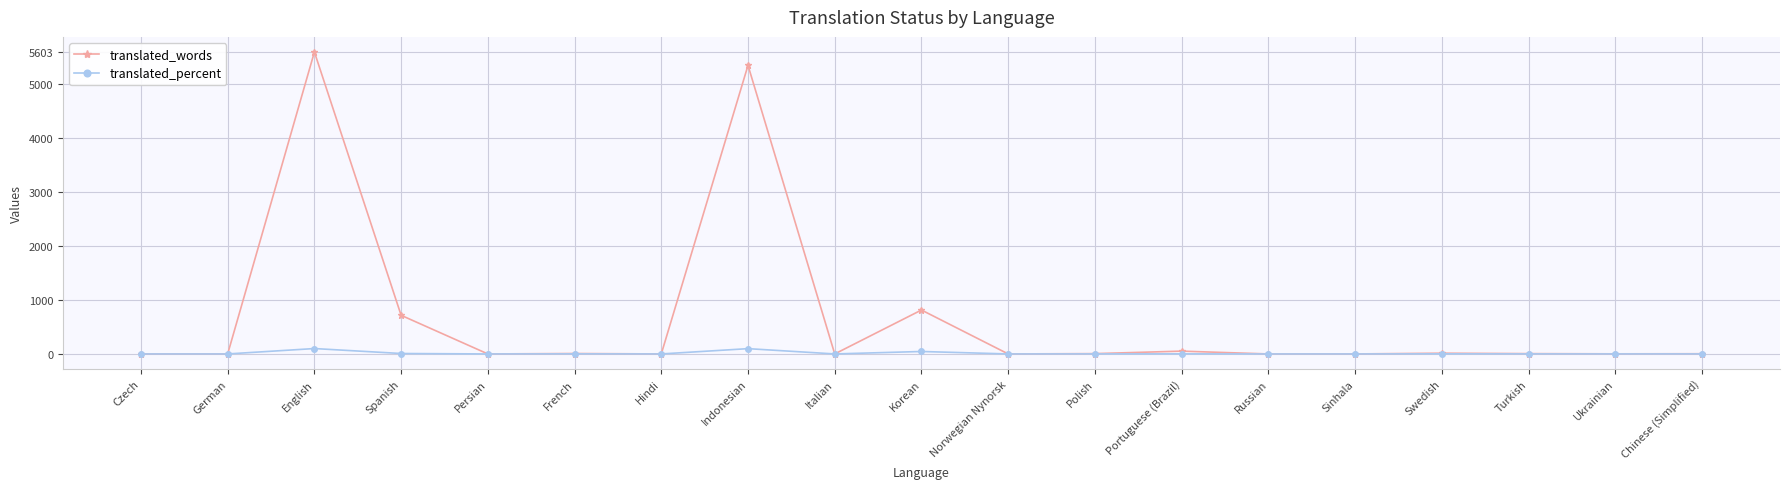

What is the difference between the translated_words values at Ukrainian and Czech?

2.0